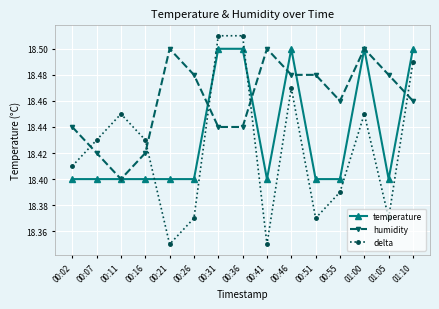

In delta, how many points are lower than both neighbors (excluding endpoints)?

4